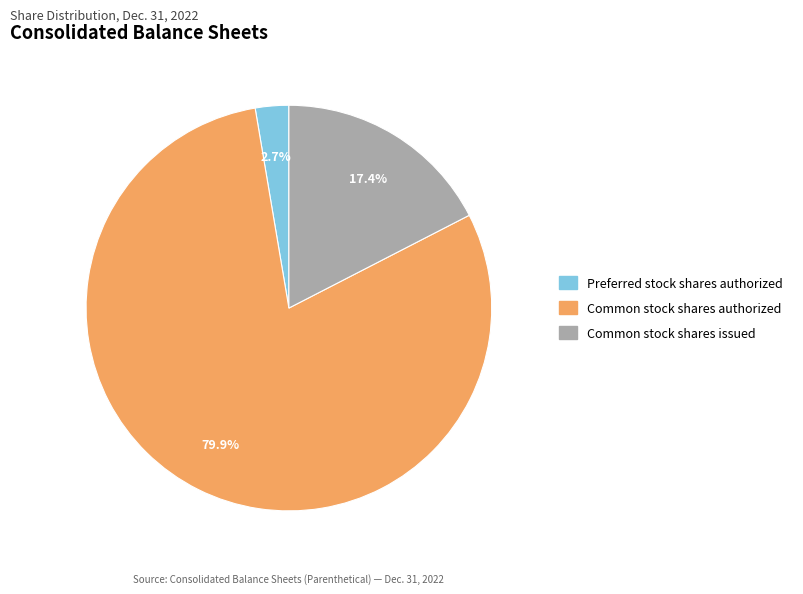

How many segments does this pie chart have?

3